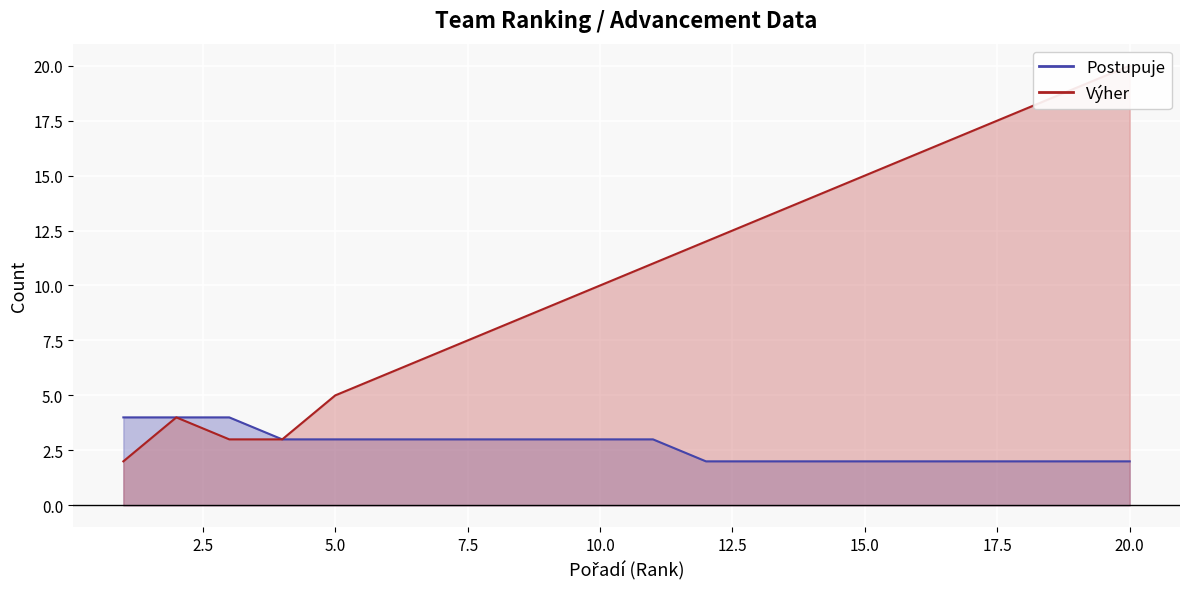

How many Postupuje values are between 2 and 3?

17